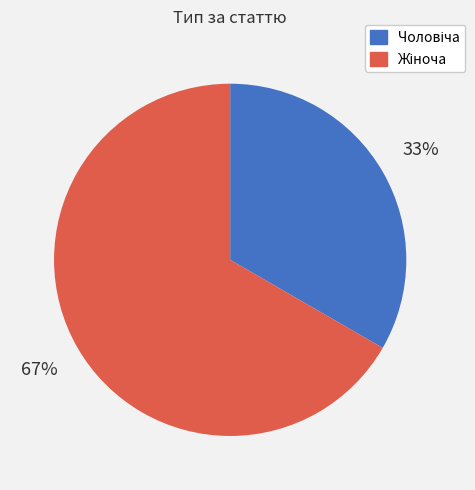

To the nearest percent, what is the average slice percentage?

50%